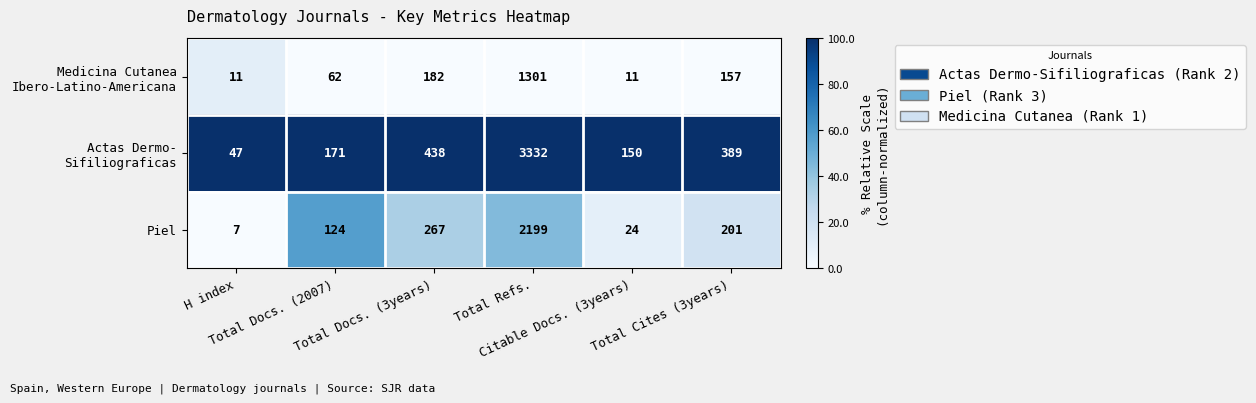

What is the average value of the Piel series?

470